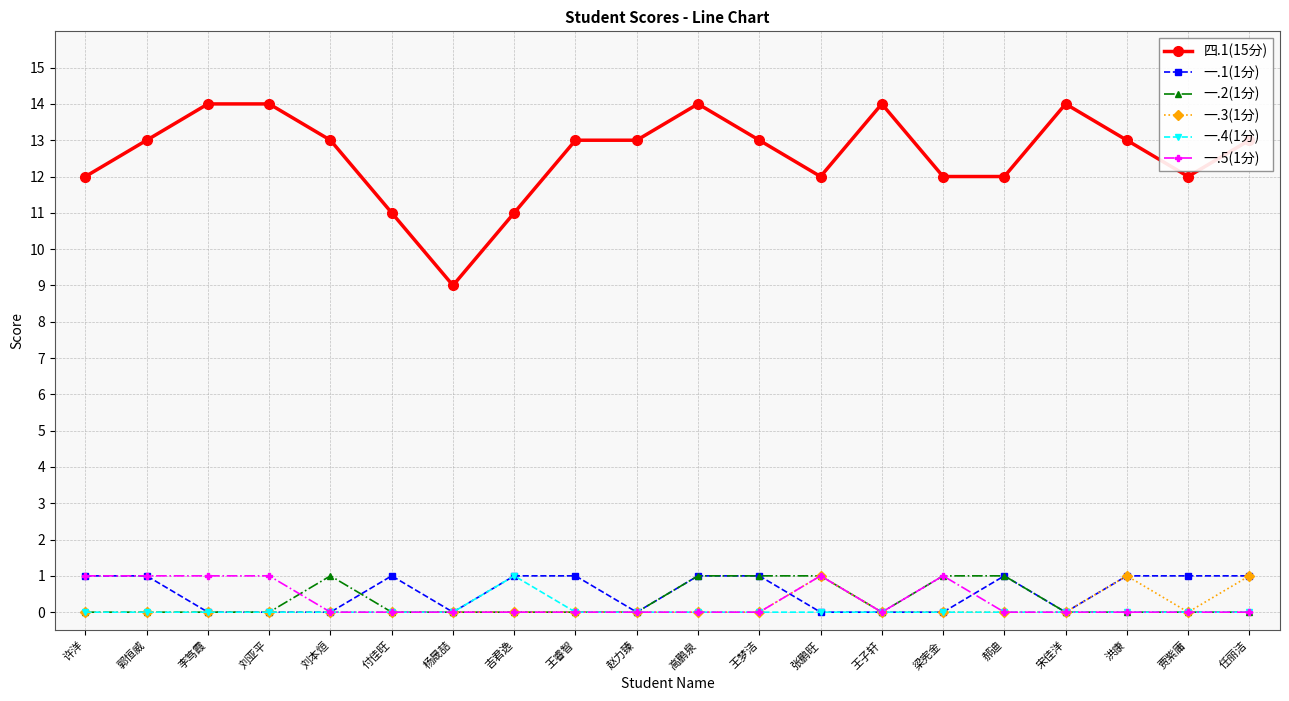

Read the 一.2(1分) value at 张鹏旺.

1